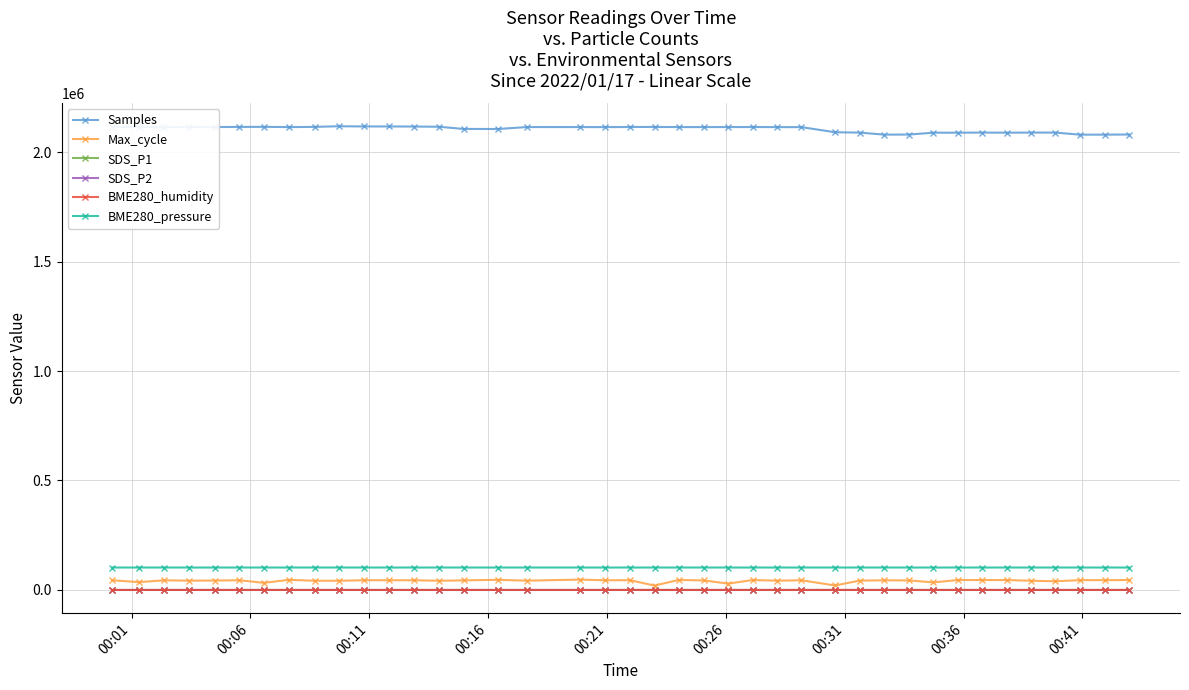

Which series has the largest total across all categories?

Samples